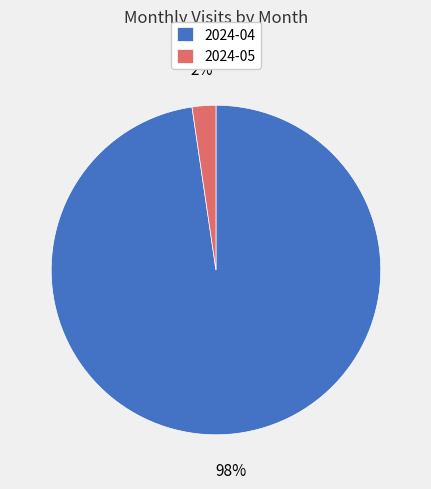

True or false: 2024-04 accounts for 98% of the total.

True